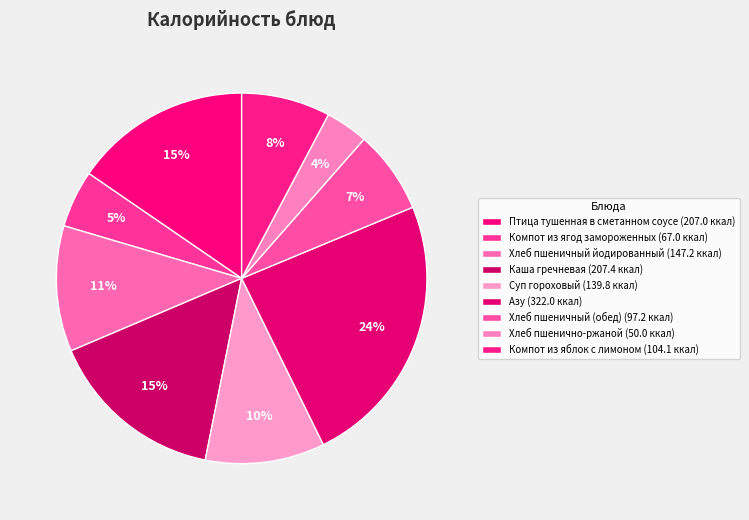

To the nearest percent, what is the difference between the Хлеб пшеничный йодированный and Компот из ягод замороженных slice percentages?

6%